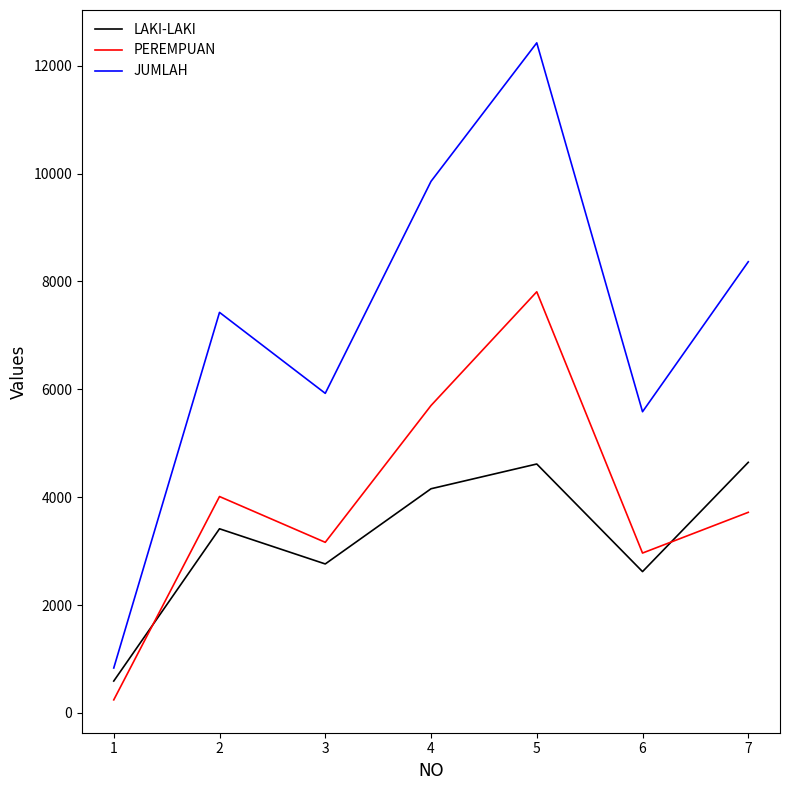

Where is PEREMPUAN nearest to the value 4025?

2